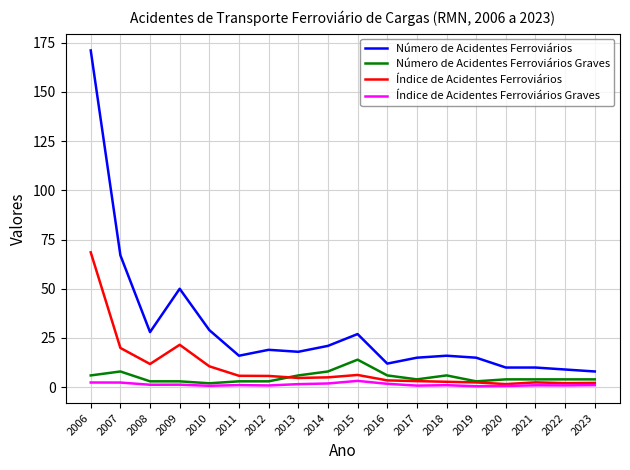

Which series ends up on top after the final intersection of Índice de Acidentes Ferroviários and Número de Acidentes Ferroviários Graves?

Número de Acidentes Ferroviários Graves